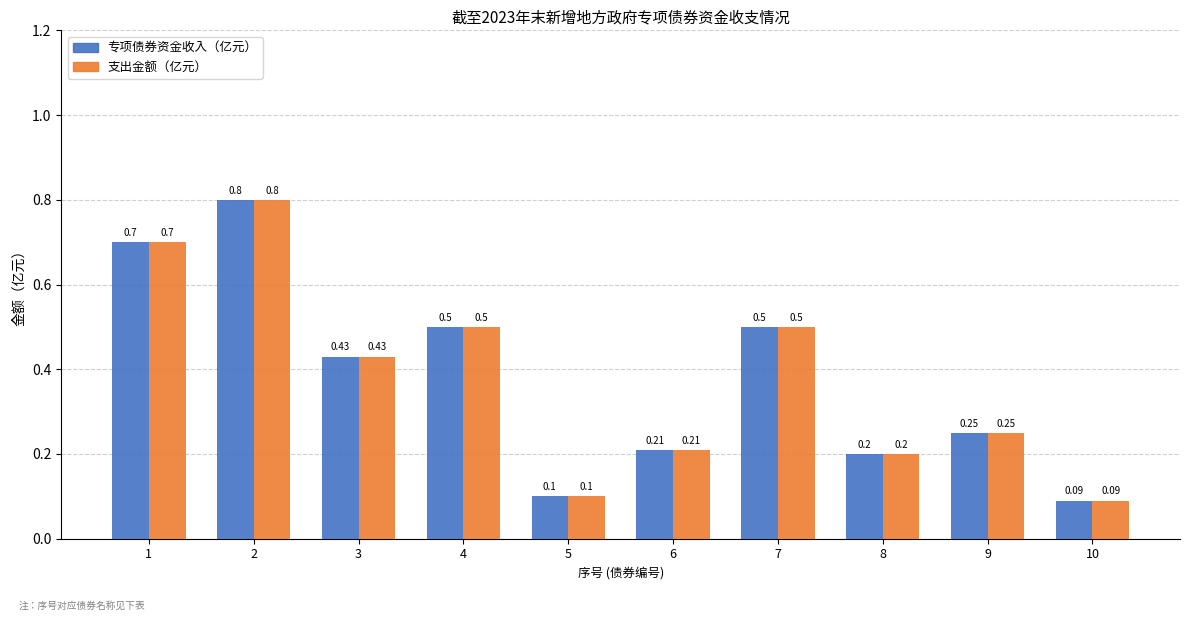

The 支出金额（亿元） series shows 1.3 at 2. True or false?

False